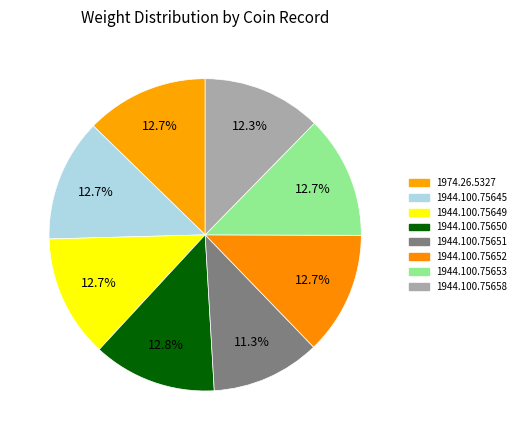

To the nearest percent, what is the combined percentage of 1944.100.75653 and 1944.100.75651?

24%